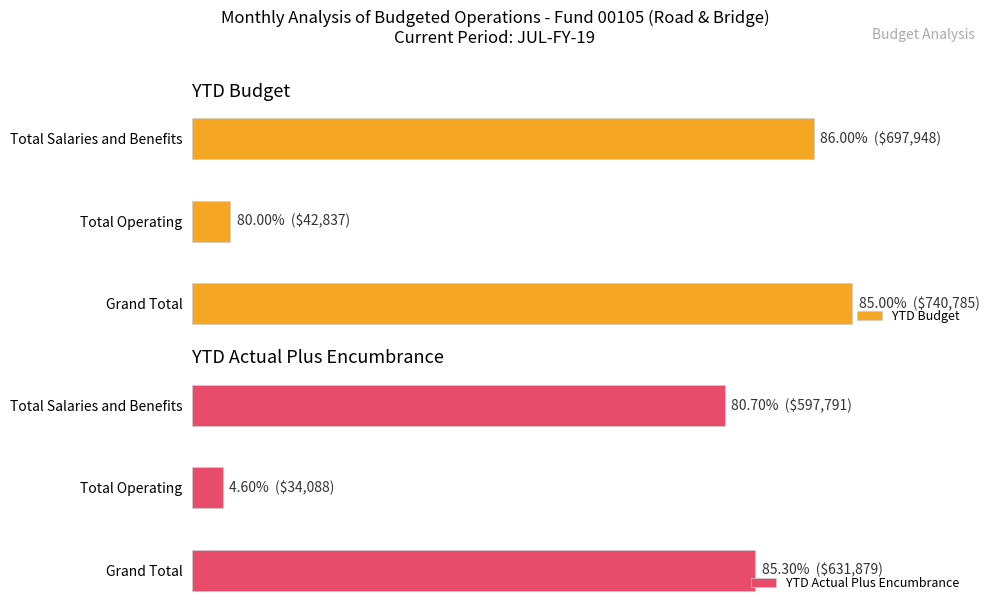

What is the sum of all YTD Actual Plus Encumbrance values?

1263758.0